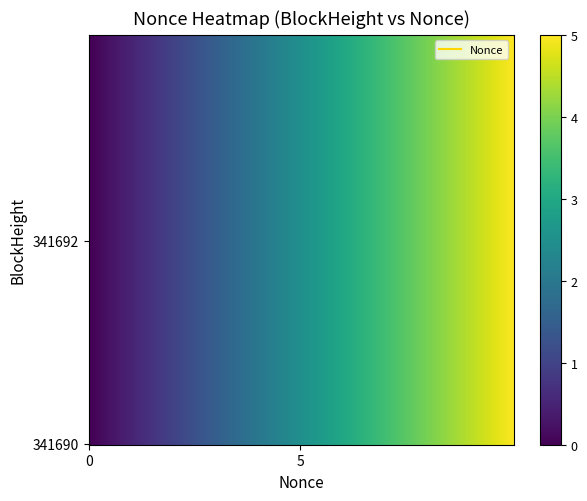

How many values in 341690 are above zero?

1